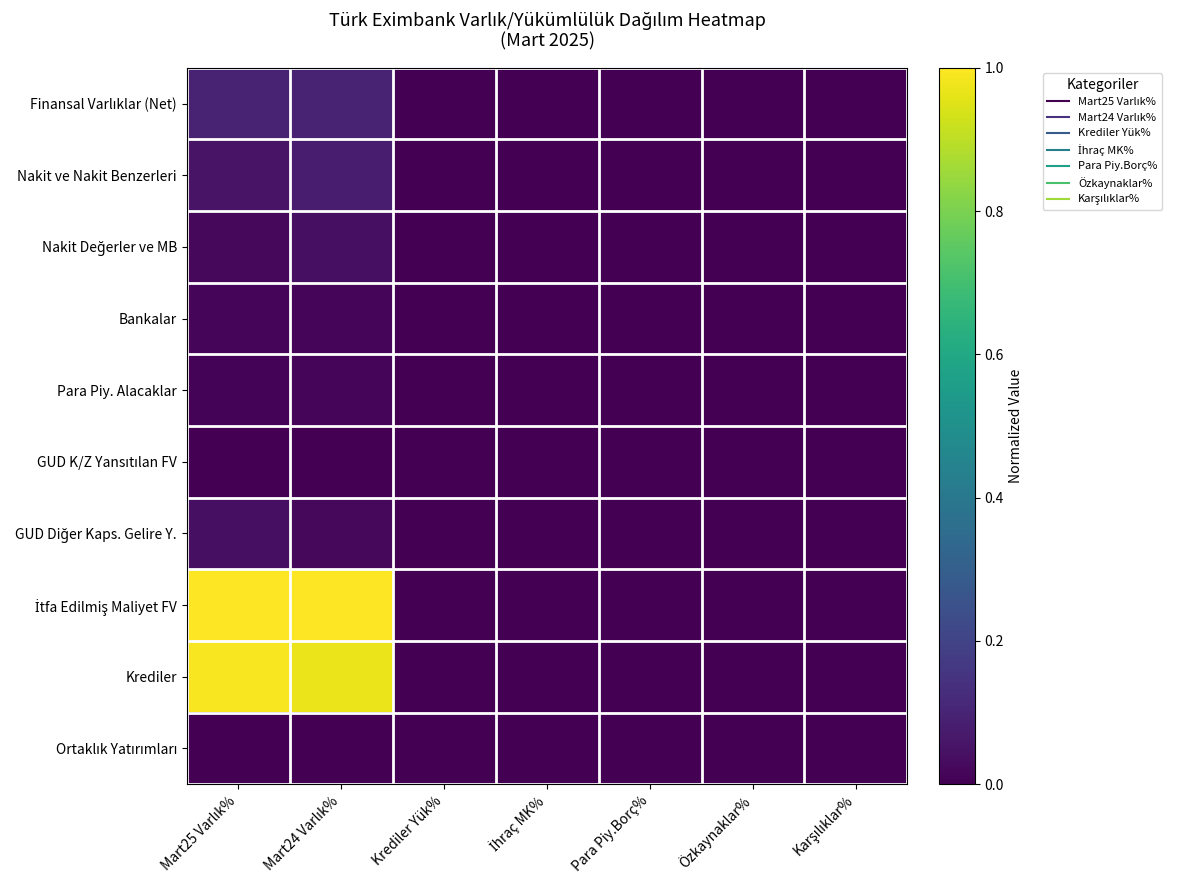

Which has a higher value, Karşılıklar% or Krediler Yük%?

Karşılıklar%